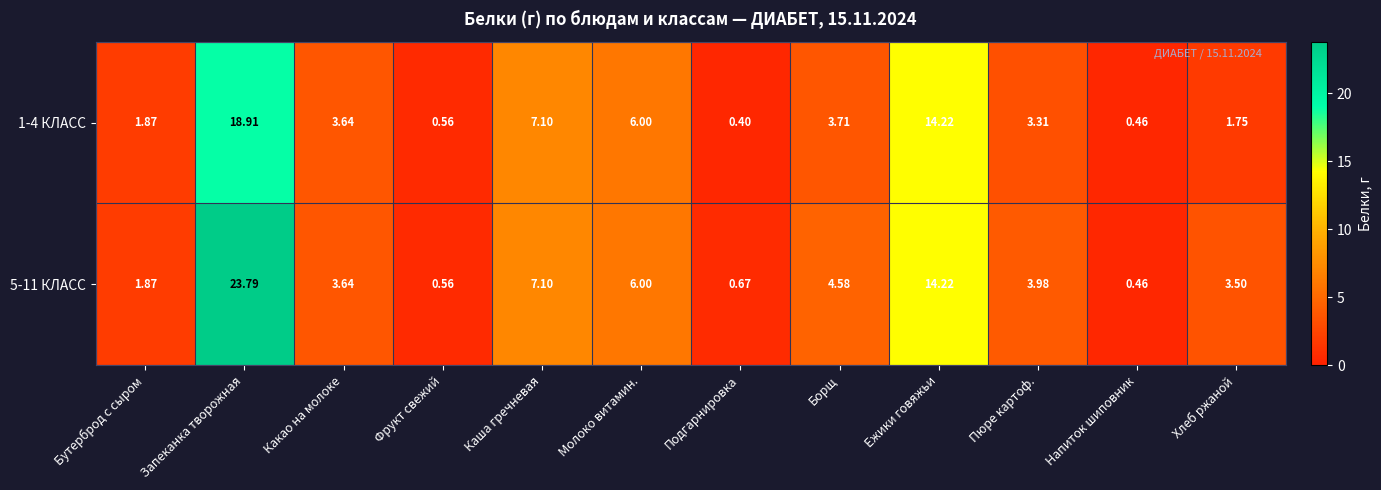

At which category is the sum across all series the highest?

Запеканка творожная